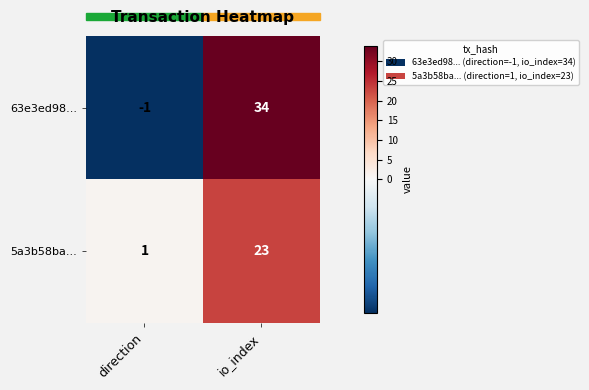

Which category has the lowest value across all series?

direction